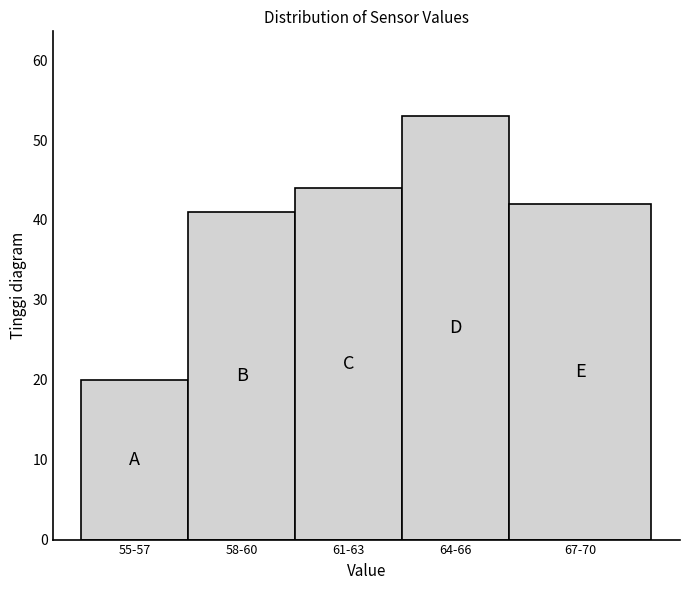

Reading left to right, list all the values displayed in this chart.

55-57=20	58-60=41	61-63=44	64-66=53	67-70=42